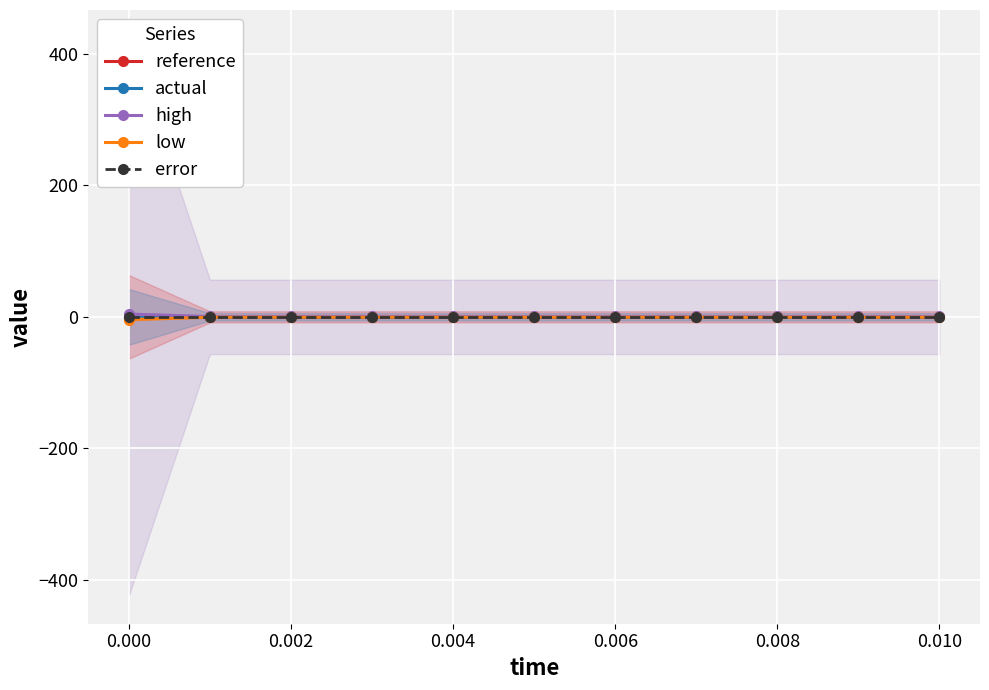

What are all the series names shown in the legend?

reference, actual, high, low, error